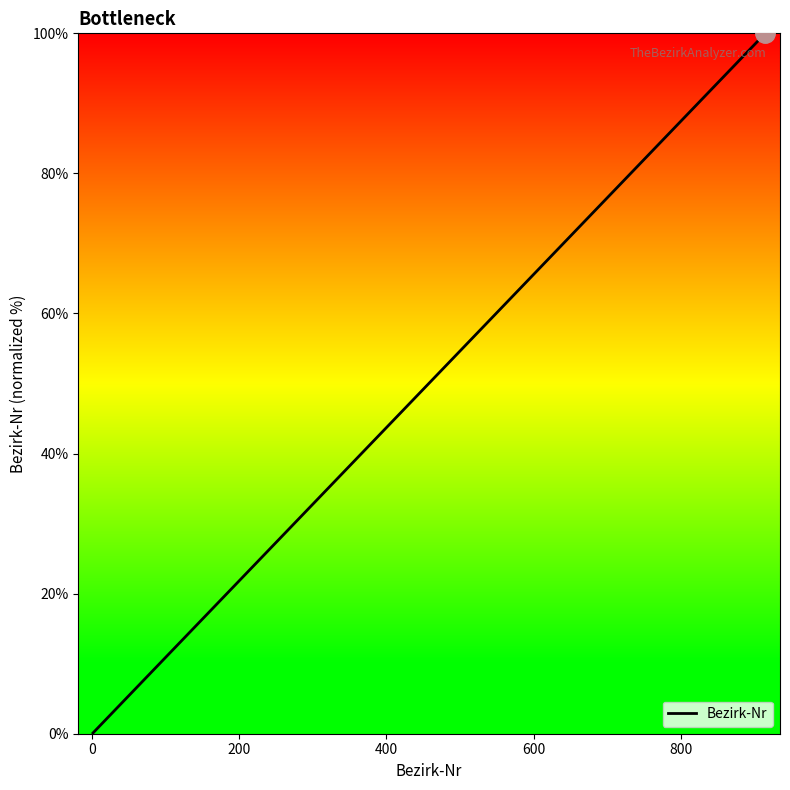

What is the greatest value displayed?

100.0